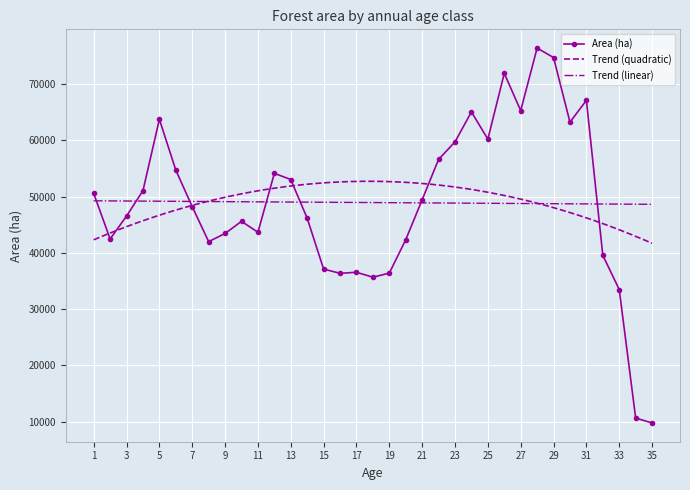

Rank the categories by value from highest to lowest.

28, 29, 26, 31, 27, 24, 5, 30, 25, 23, 22, 6, 12, 13, 4, 1, 21, 7, 3, 14, 10, 11, 9, 2, 20, 8, 32, 15, 17, 19, 16, 18, 33, 34, 35